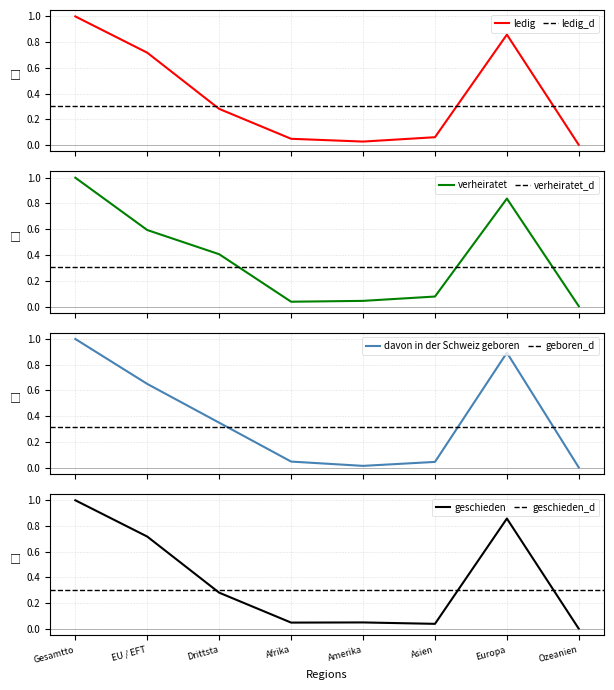

Which series has the widest spread of values?

davon in der Schweiz geboren